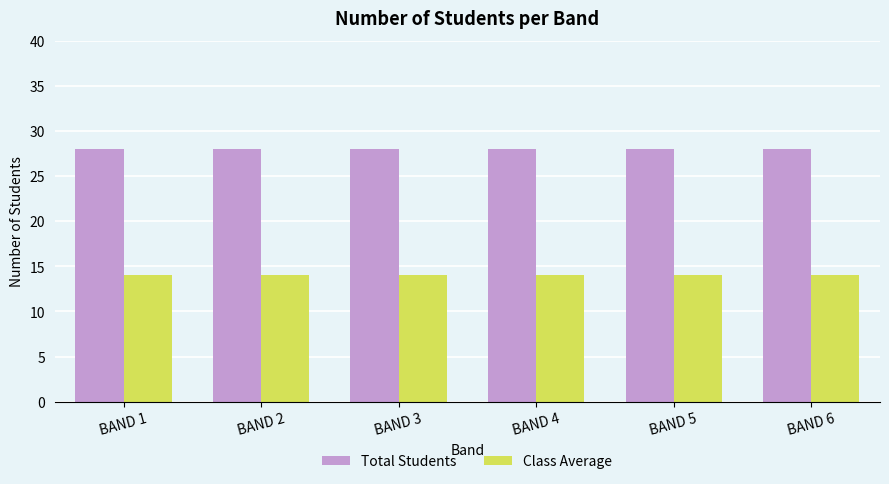

What is the smallest value displayed?

14